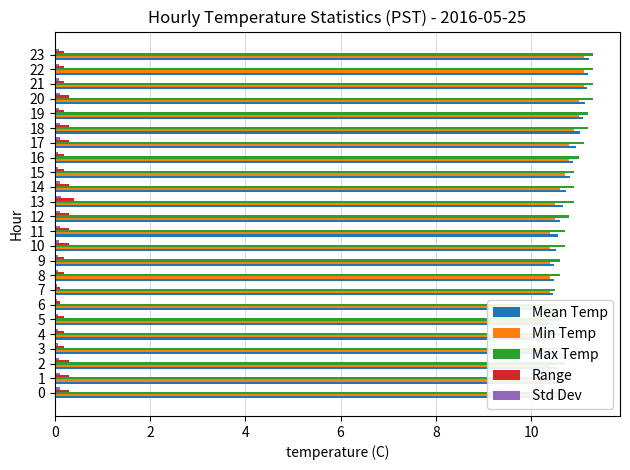

How many bars are there in total?

120